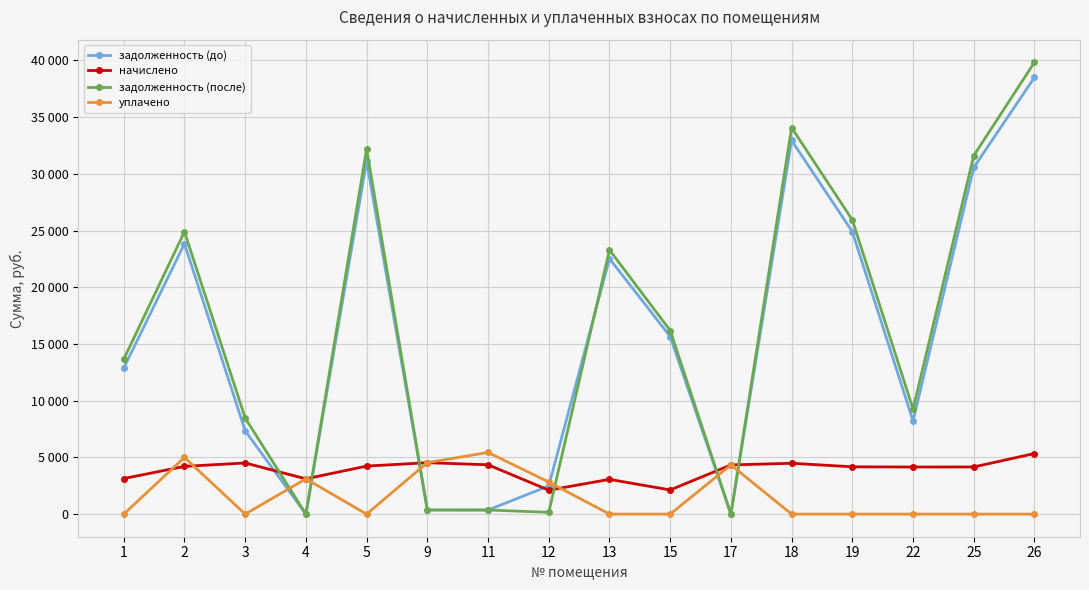

List the labels in order of задолженность (после) value, smallest first.

4, 17, 12, 9, 11, 3, 22, 1, 15, 13, 2, 19, 25, 5, 18, 26